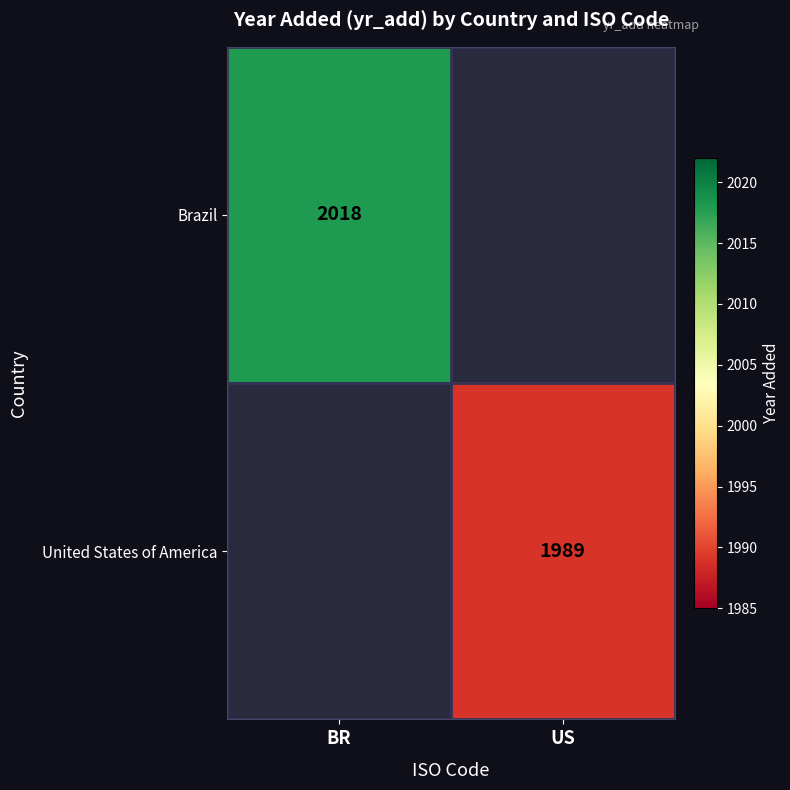

The Brazil series shows 2018 at BR. True or false?

True